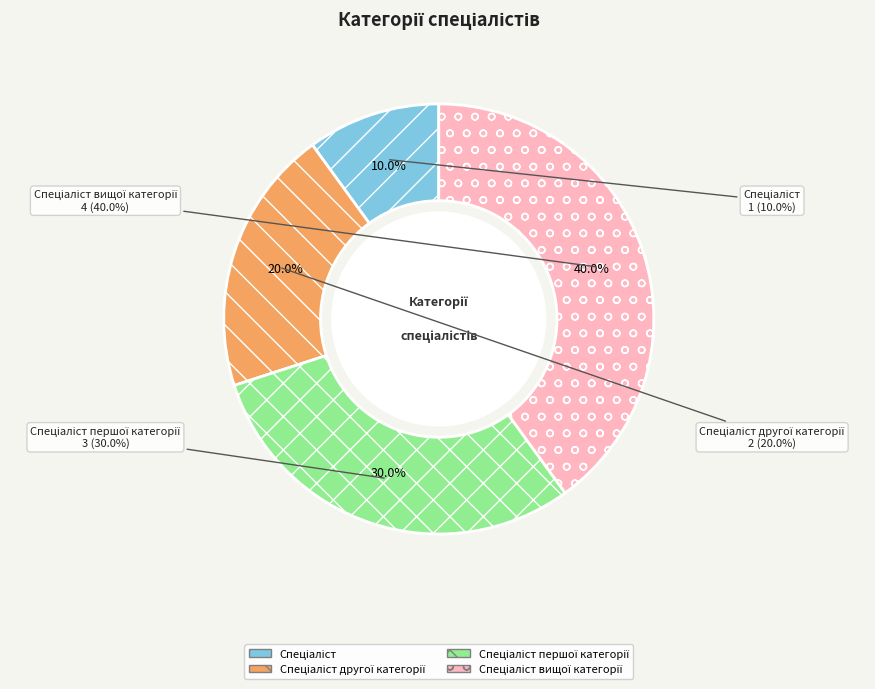

What is the change in value from Спеціаліст to Спеціаліст першої категорії?

+2